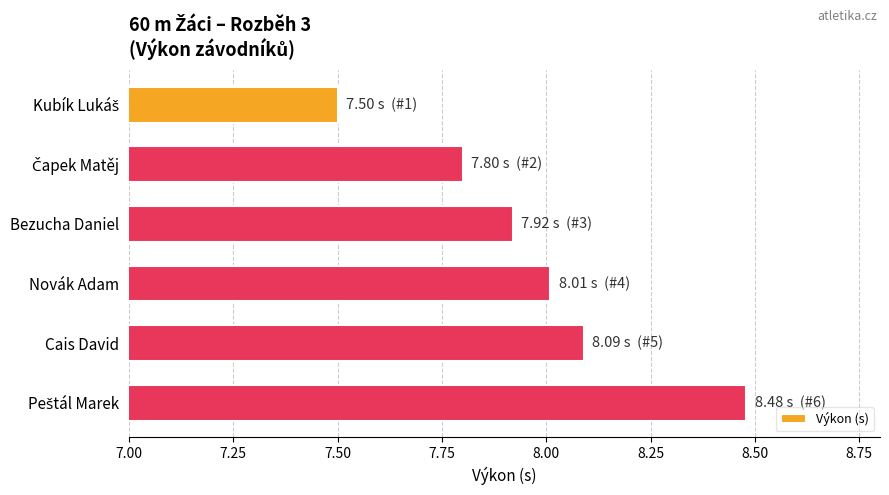

How many distinct data groups are displayed?

1